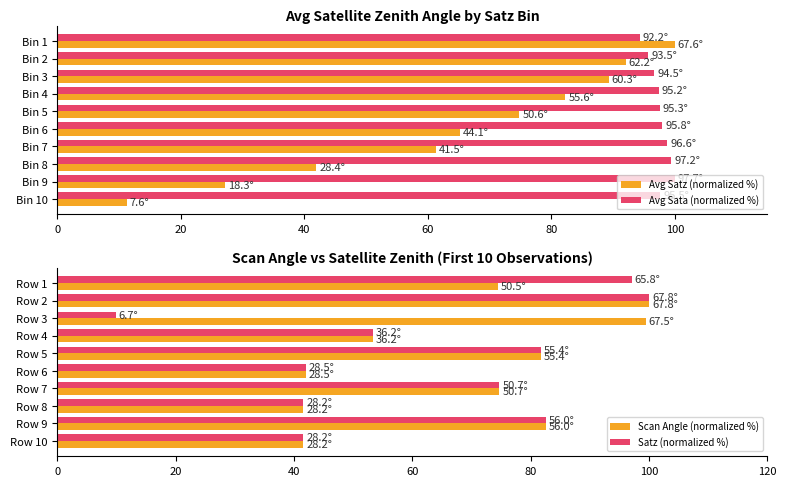

The value of Scan Angle (normalized %) at Row 4 is 30.1. True or false?

False